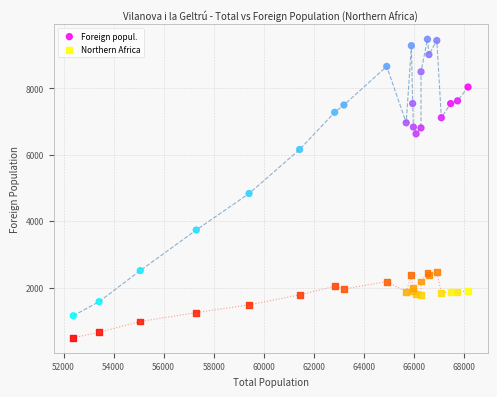

In the Foreign popul. series, what Y value is closest to 5314?

4832